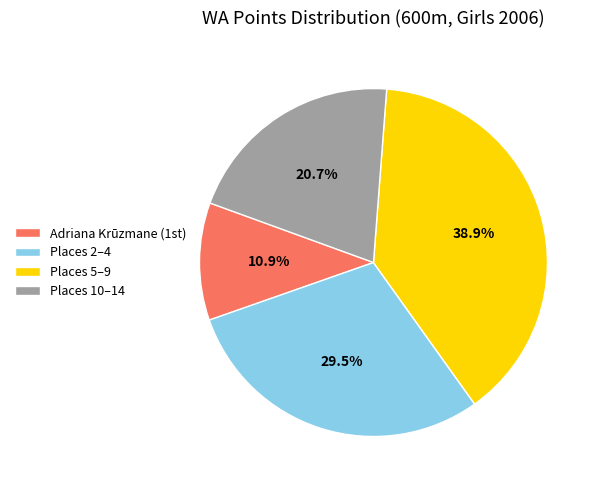

To the nearest percent, what is the average slice percentage?

25%